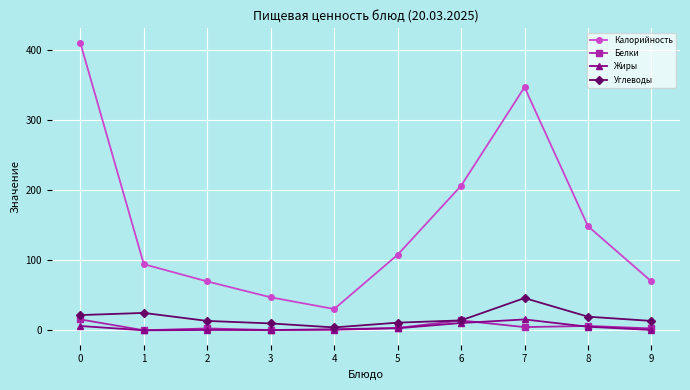

What is the difference between the maximum and second lowest values in the Жиры series?

15.1